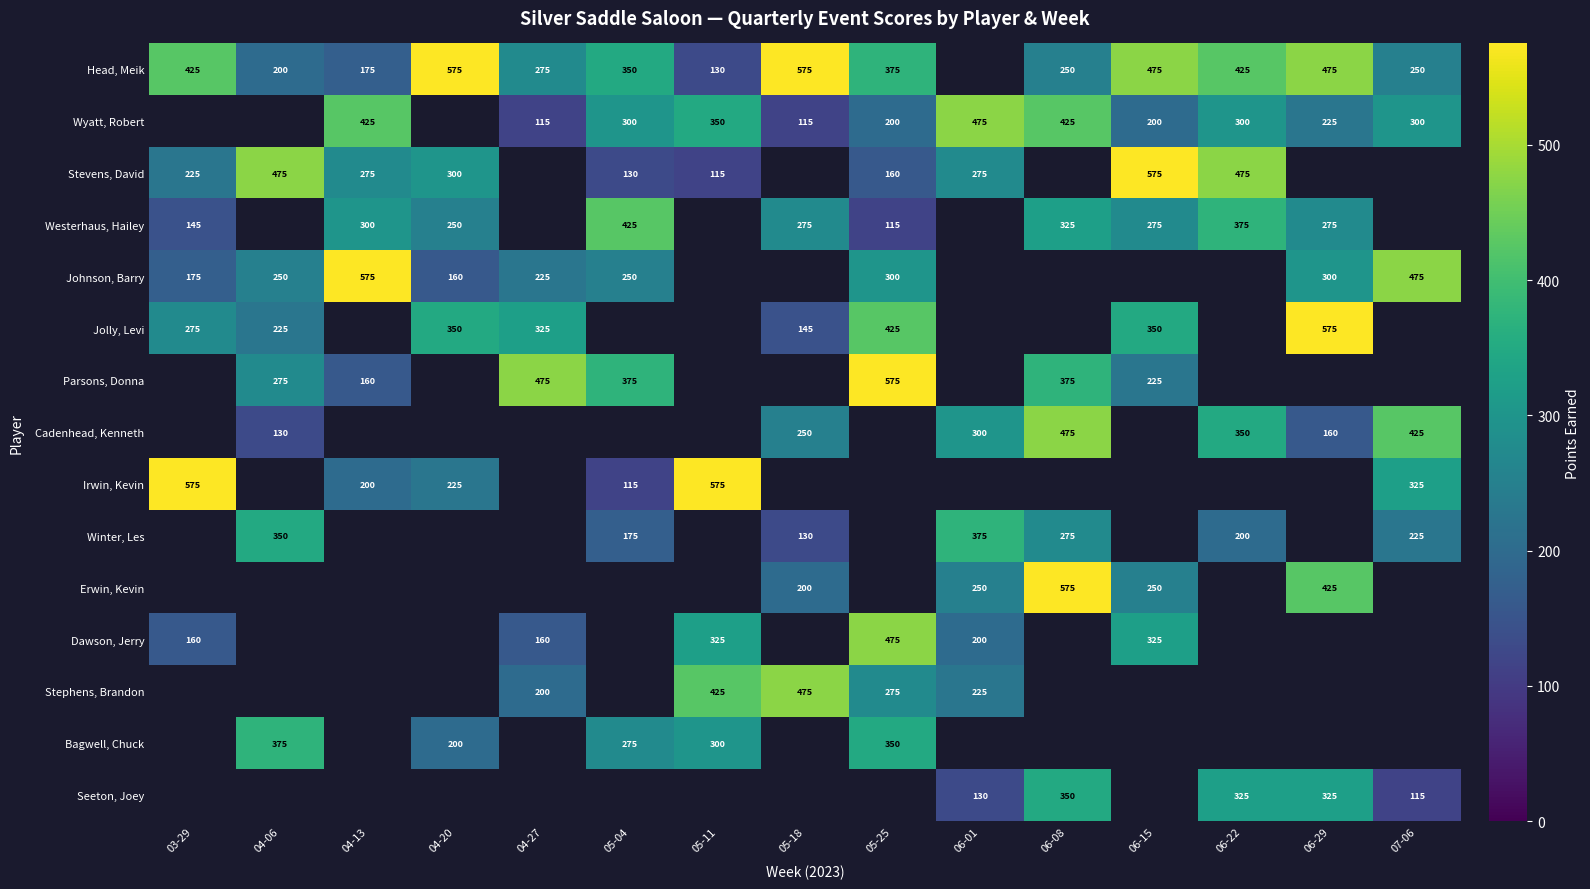

How many categories are shown in the chart?

15